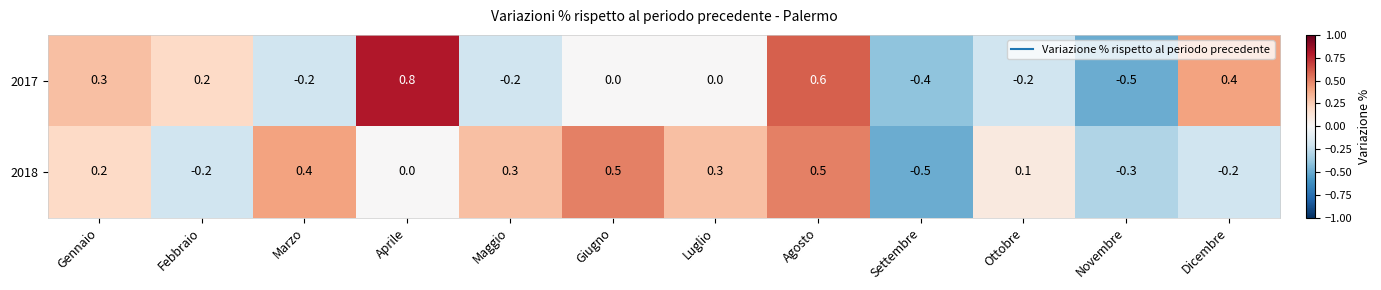

How many 2018 values are between 0 and 1?

8